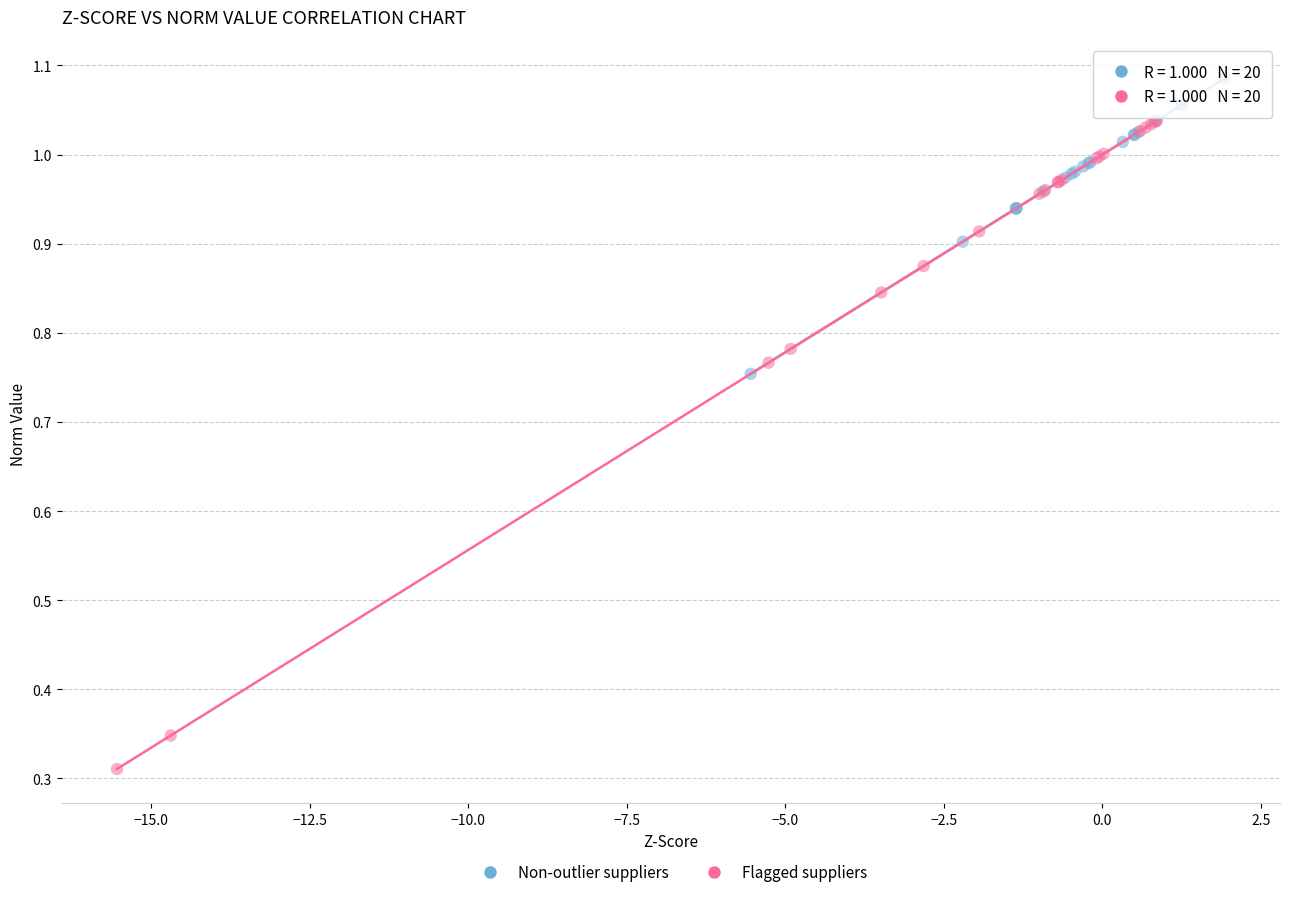

Which series contains the lowest Y value?

Flagged suppliers